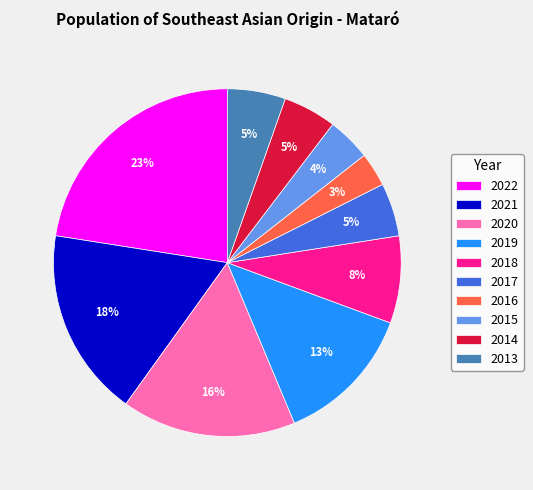

To the nearest percent, what is the combined percentage of 2022 and 2013?

28%